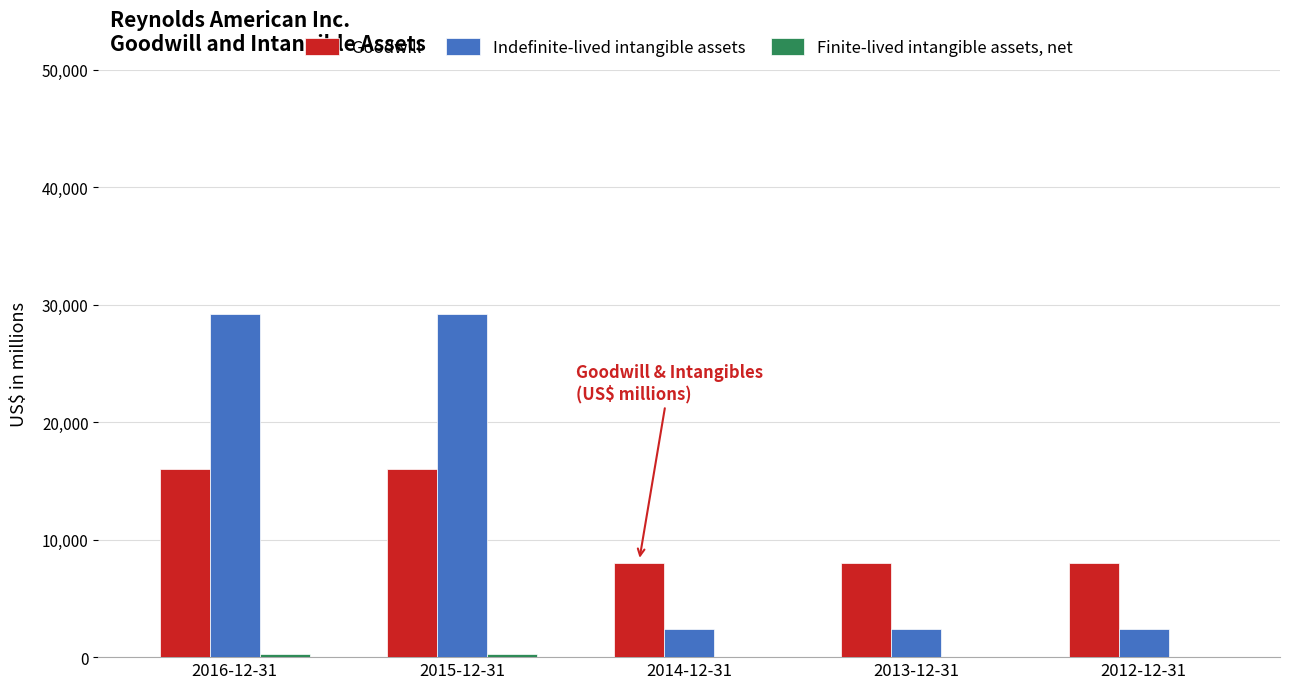

Which series has the largest total across all categories?

Indefinite-lived intangible assets